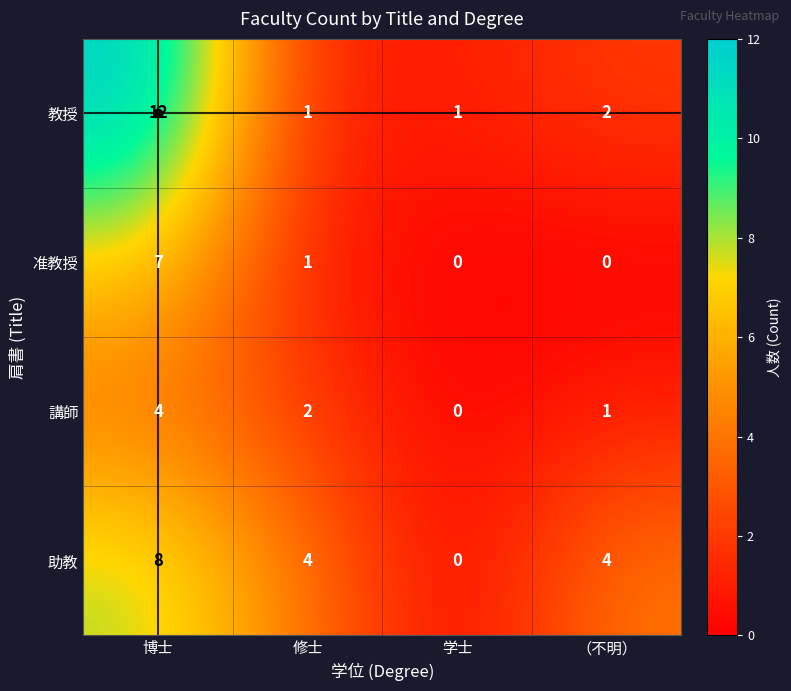

True or false: 准教授 has a value of 3 at 博士.

False